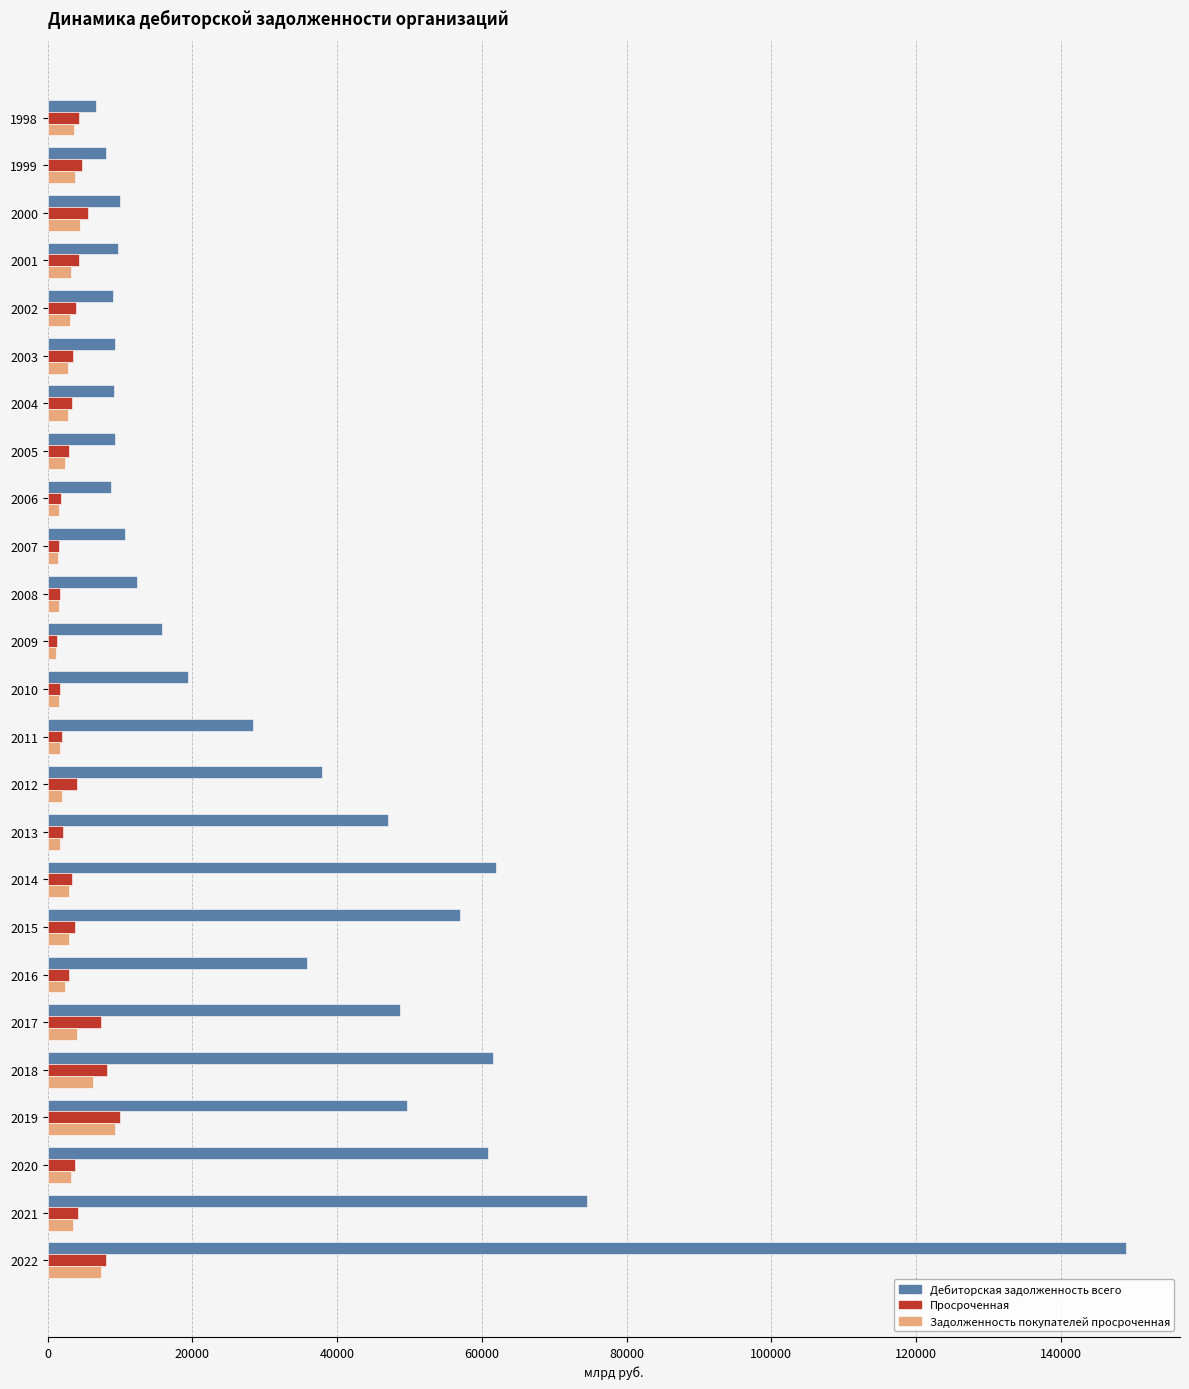

Which series has the largest range (max minus min)?

Дебиторская задолженность всего